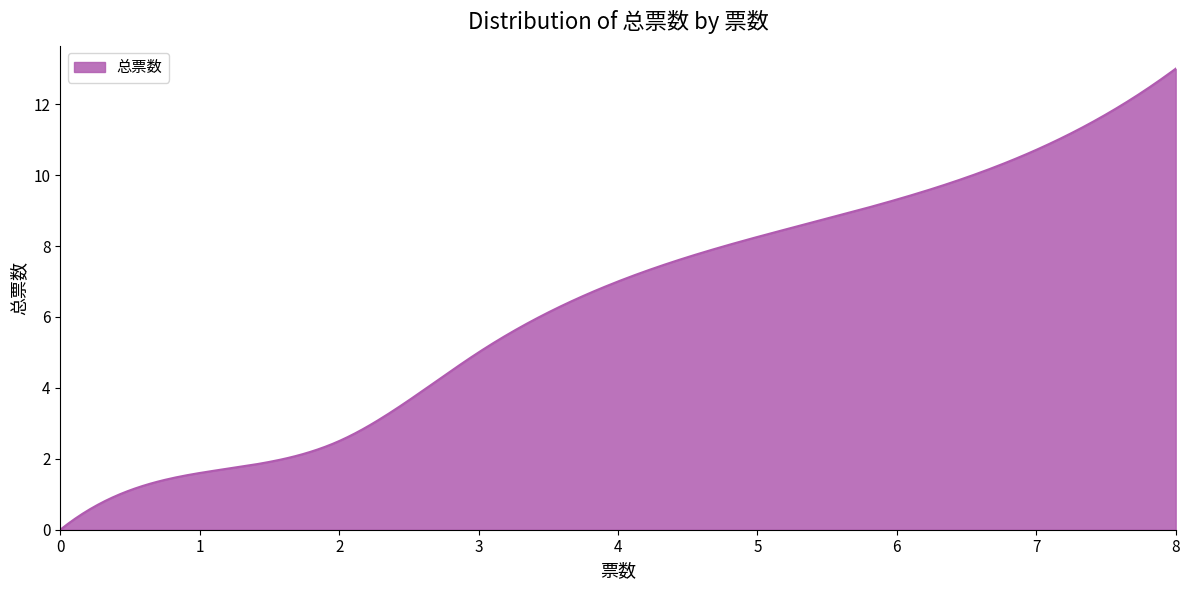

What is the difference between the maximum and minimum values?

13.0